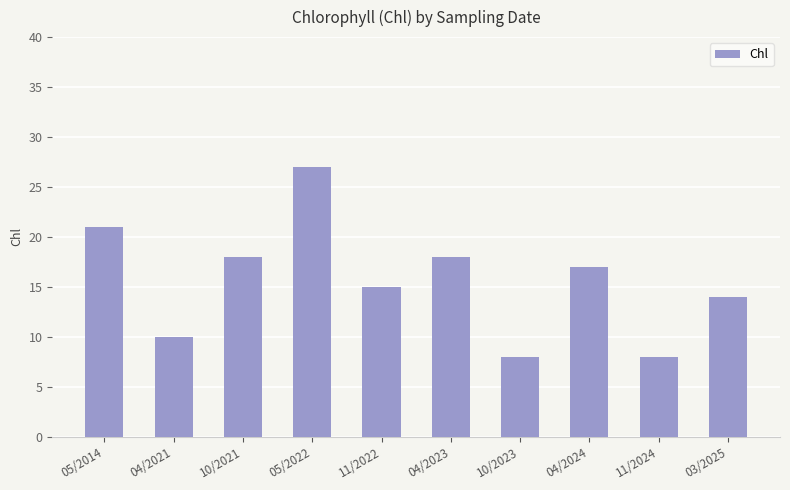

What is the sum of all values?

156